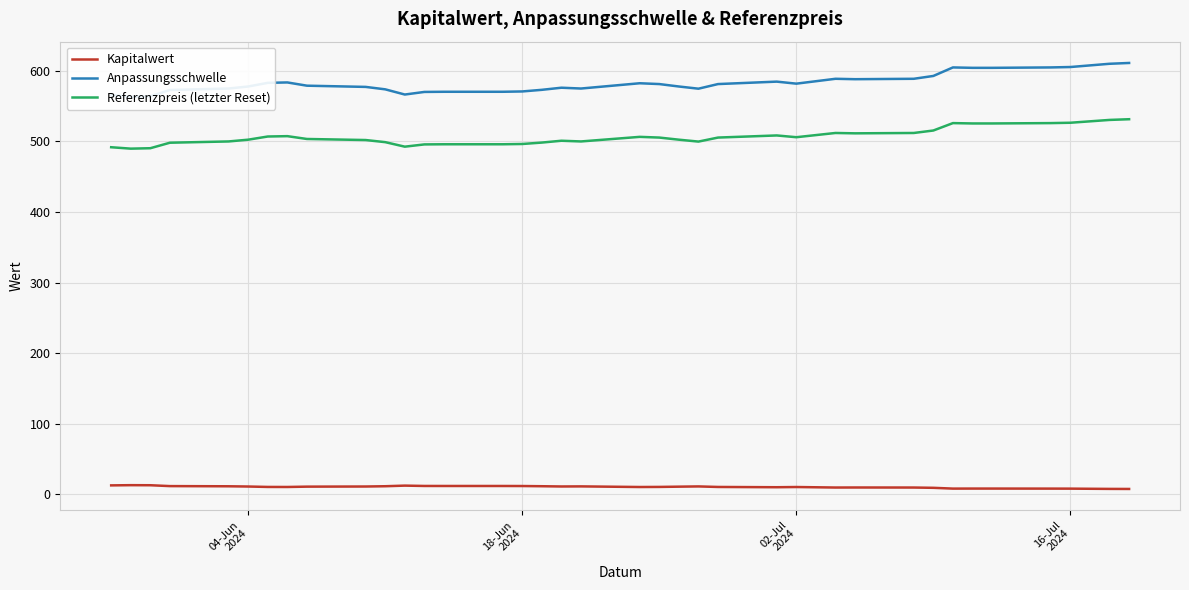

How many categories are shown in the chart?

39